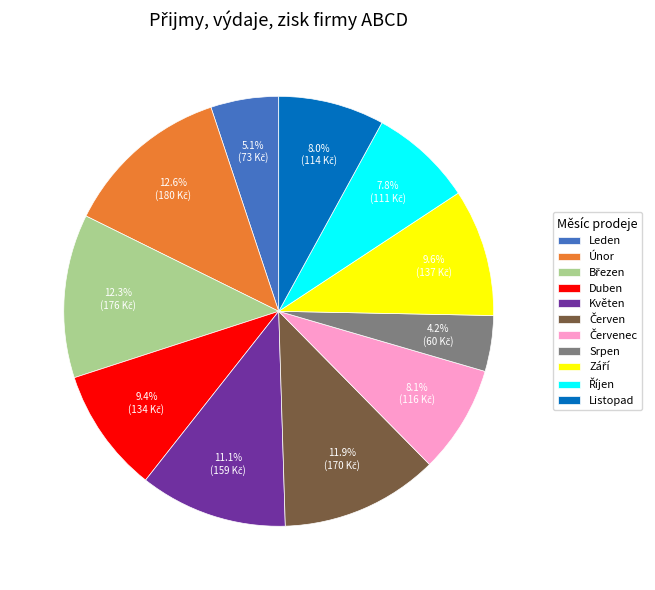

What percentage is the Srpen slice, to the nearest percent?

4%